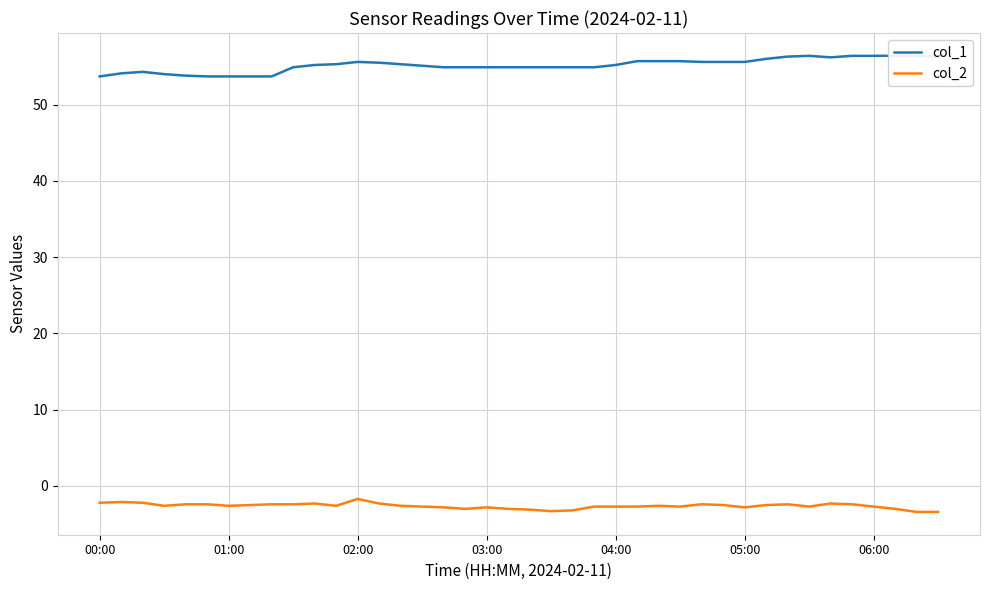

What is the sum of all col_1 values?

2206.7